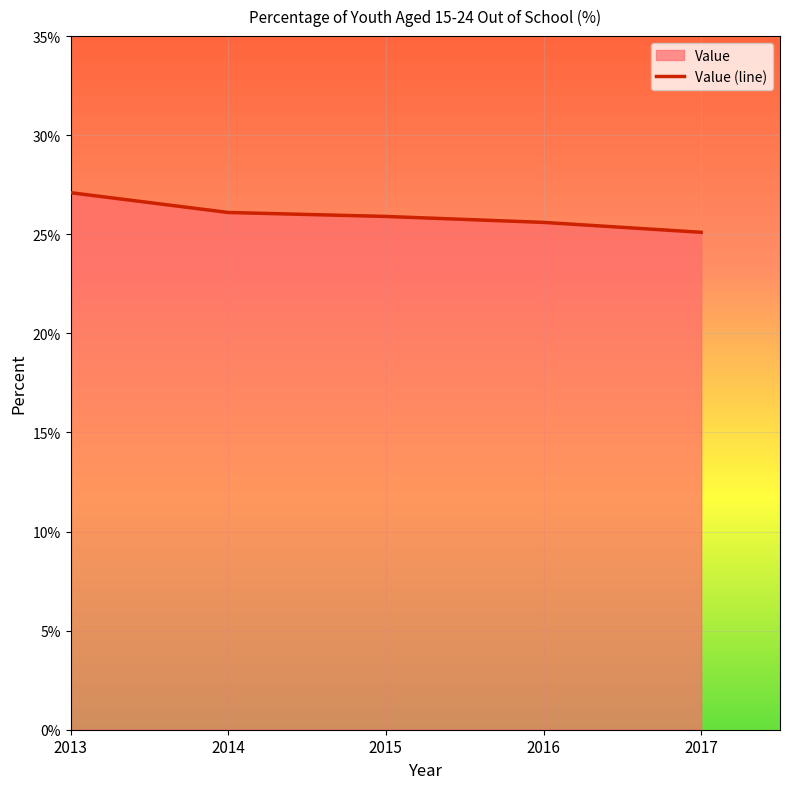

True or false: the data shows 25.9 at 2015.

True